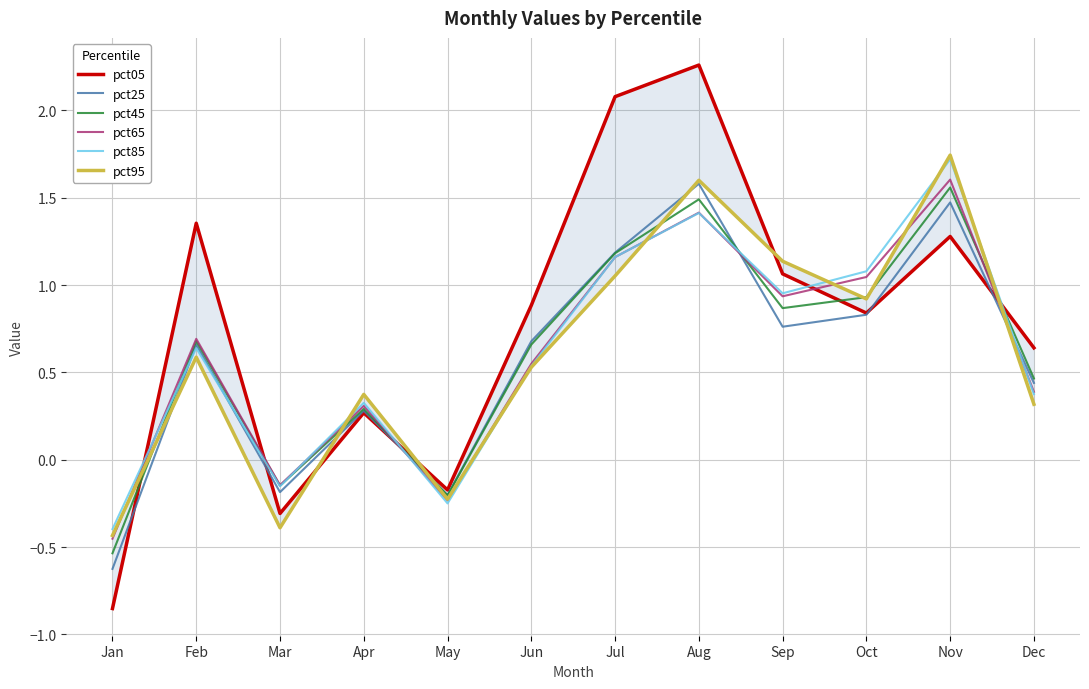

True or false: pct05 has a value of 0.3 at Apr.

True